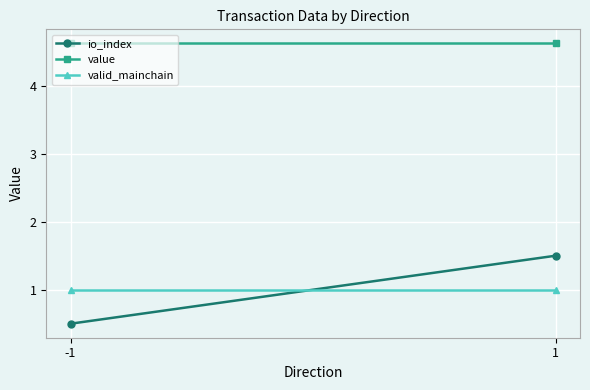

At which label is io_index closest to 1?

-1